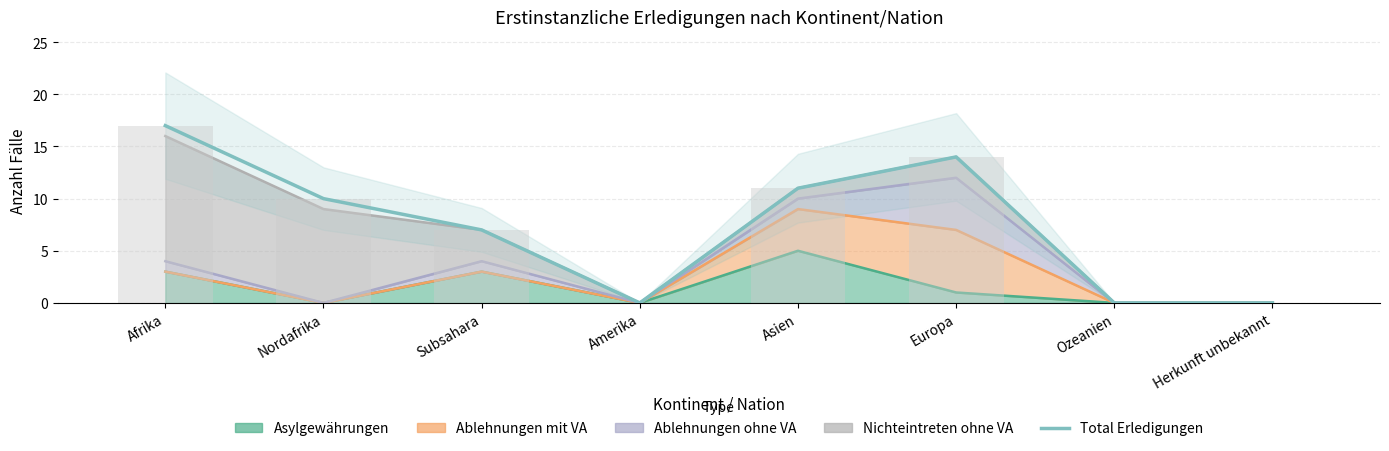

What is the change in value from Europa to Herkunft unbekannt?

-14